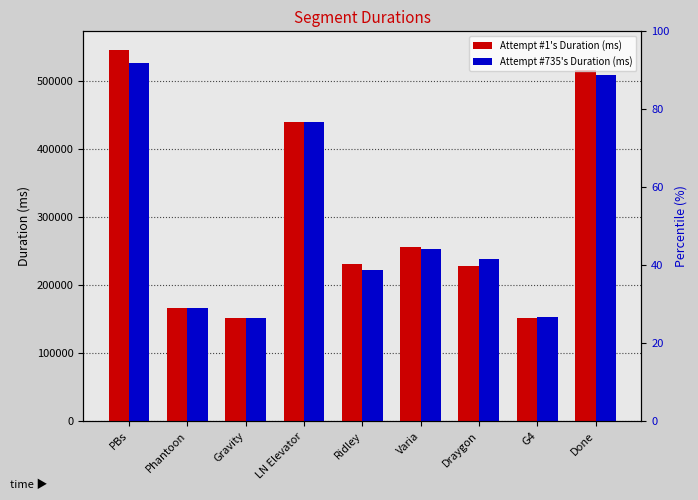

What is the average value of the Attempt #1's Duration (ms) series?

298858